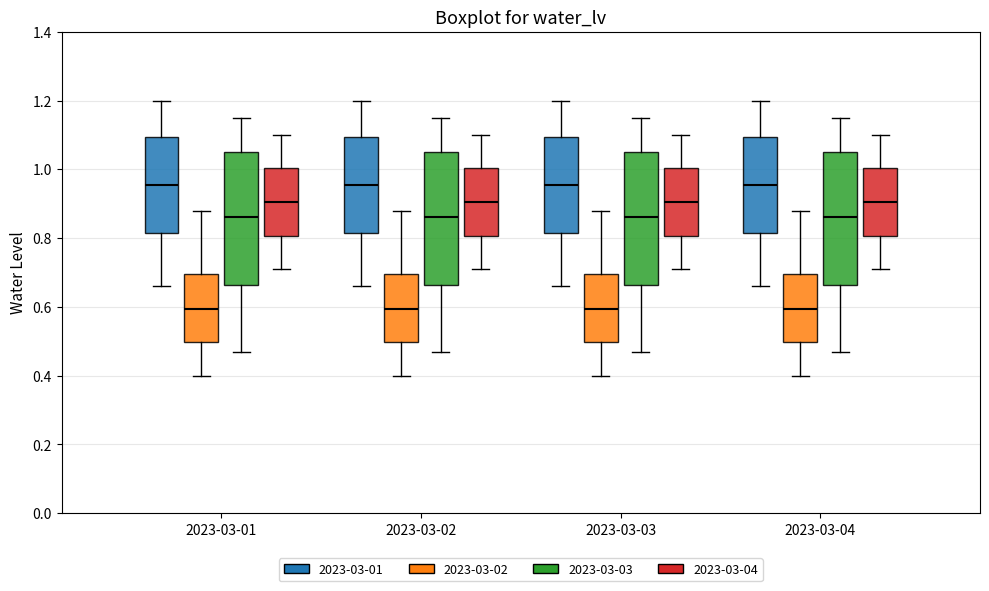

Where does the upper whisker of the box for 2023-03-02 (2023-03-04) end on the y-axis? The values are not printed on the chart, so give them approximately, as read against the axis.

1.10